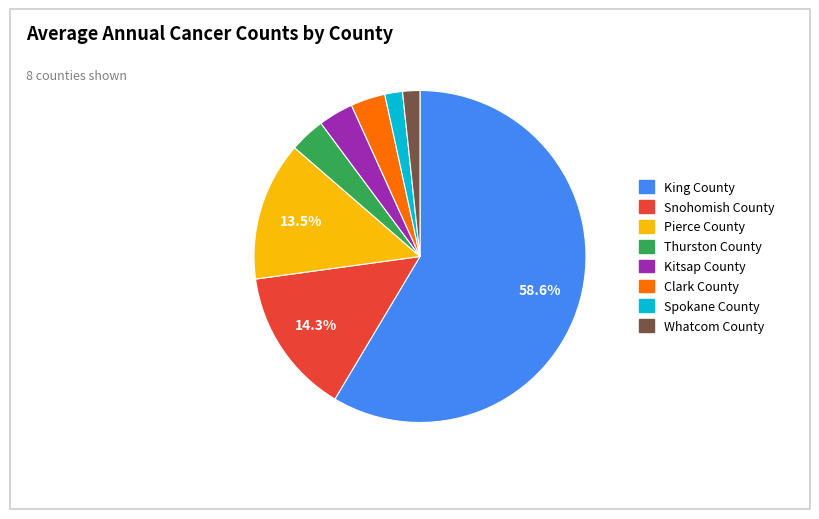

Is it true that King County is 59% of the pie?

True